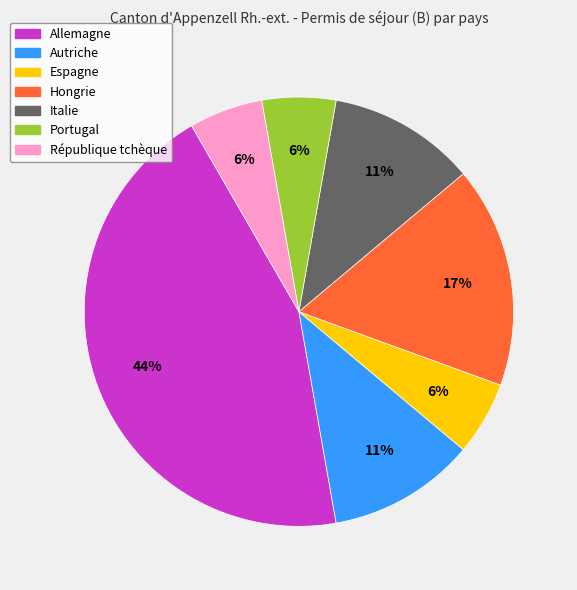

Is it true that Espagne is 1% of the pie?

False